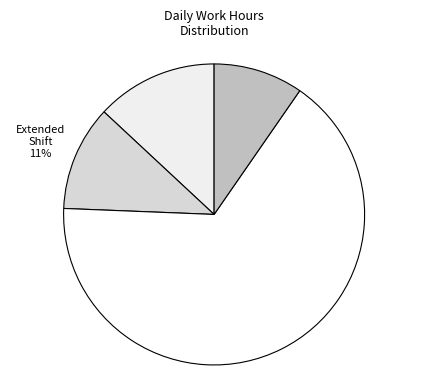

Rank the categories by value from lowest to highest.

Short Shift, Extended Shift, Overnight Shift, Normal Shift